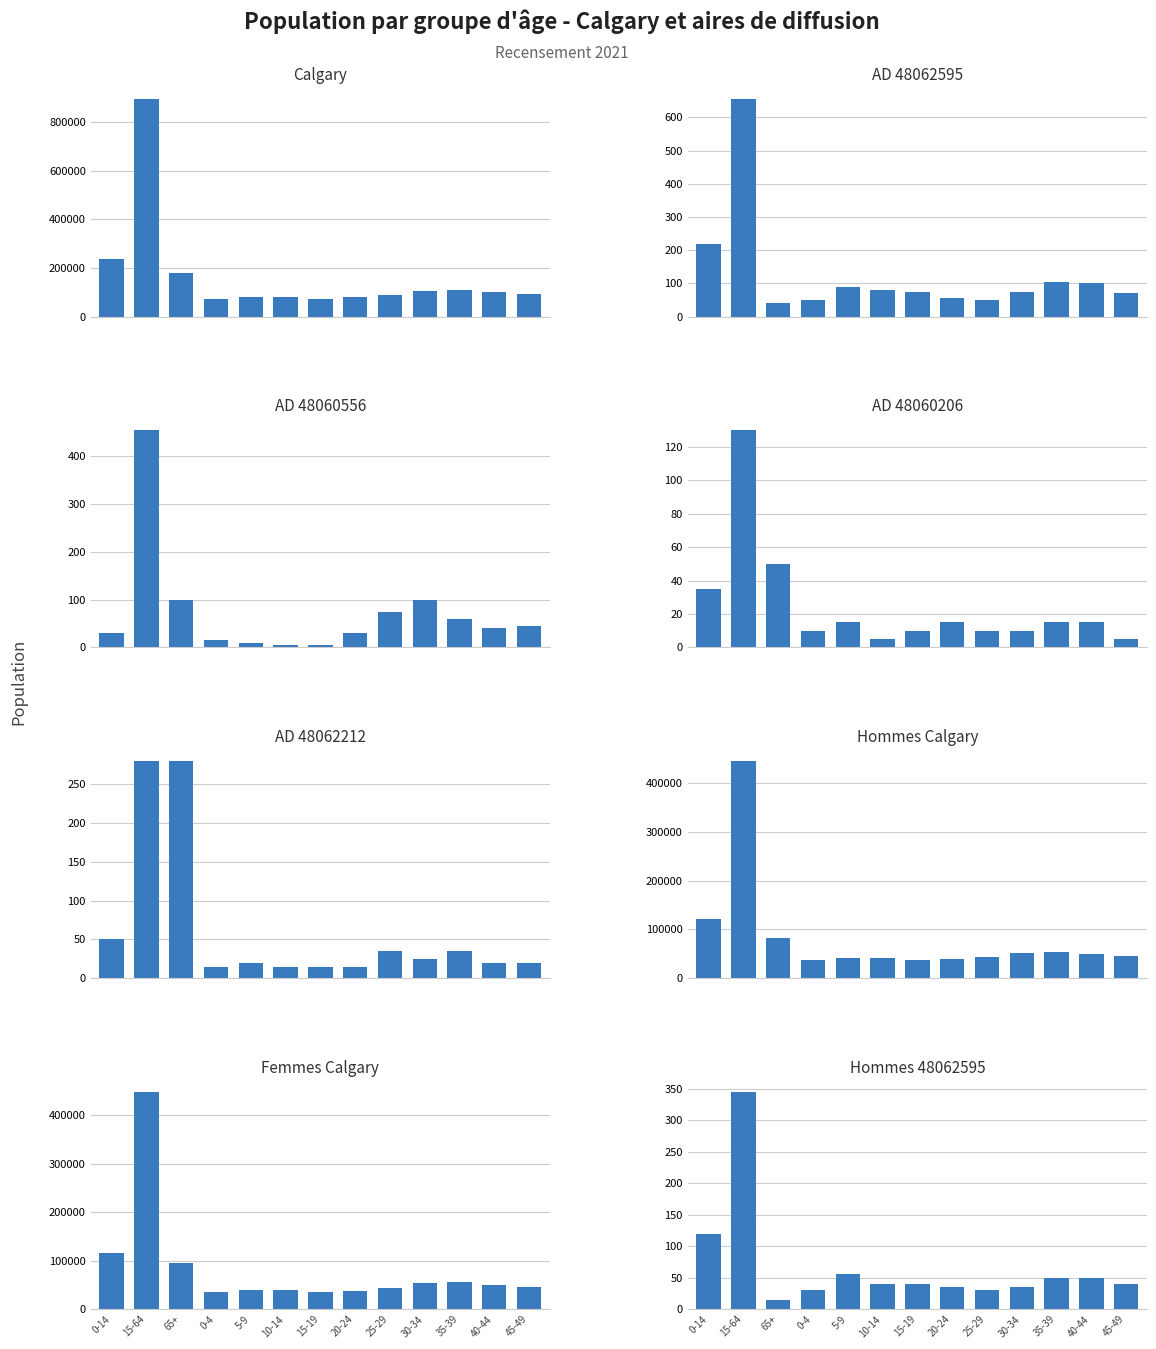

At which label is Calgary closest to 483507?

0-14